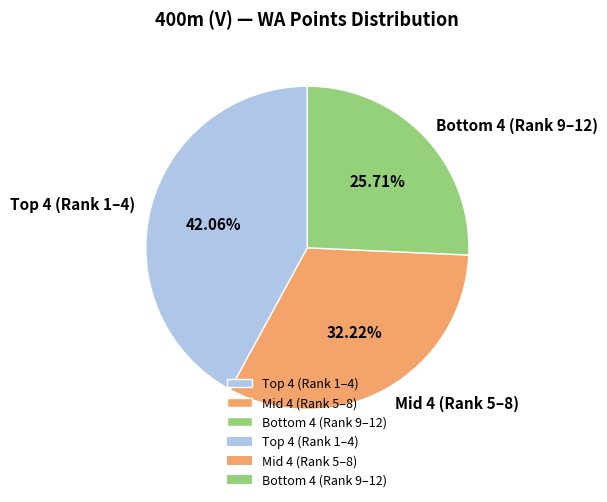

What is the largest slice in the pie chart?

Top 4 (Rank 1–4)